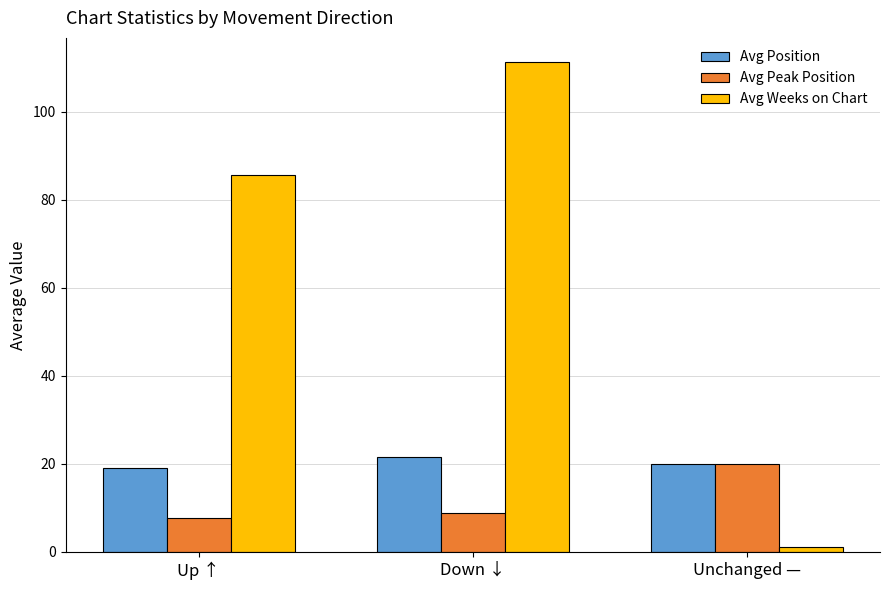

Reading right to left, list all the values displayed in this chart.

Avg Position: Unchanged —=20.0	Down ↓=21.6	Up ↑=19.1
Avg Peak Position: Unchanged —=20.0	Down ↓=8.8	Up ↑=7.6
Avg Weeks on Chart: Unchanged —=1.0	Down ↓=111.3	Up ↑=85.8